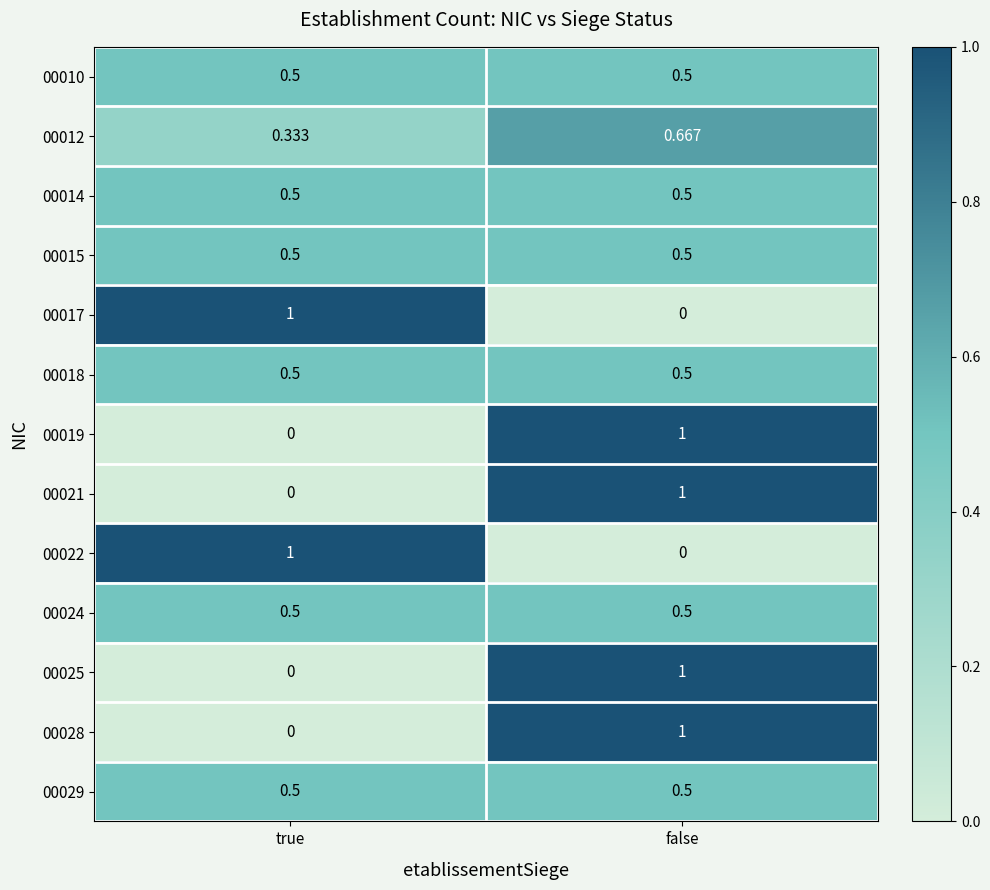

Where is 00017 nearest to the value 0?

false